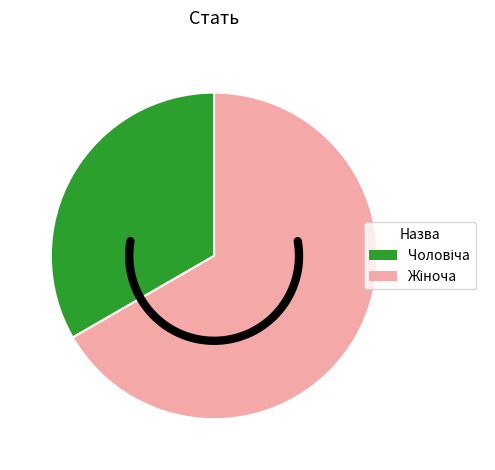

To the nearest percent, what is the average slice percentage?

50%